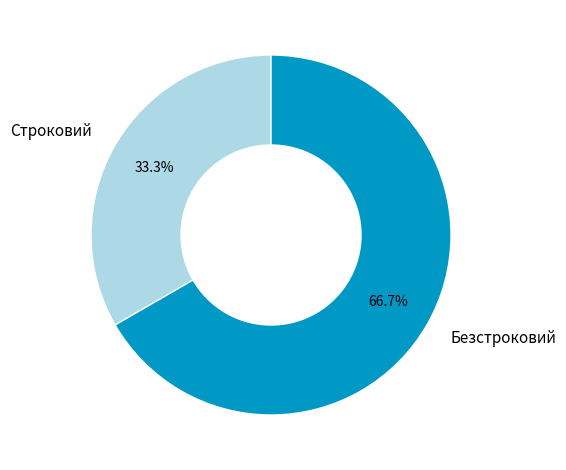

What is the ratio of the value at Безстроковий to the value at Строковий?

2.0